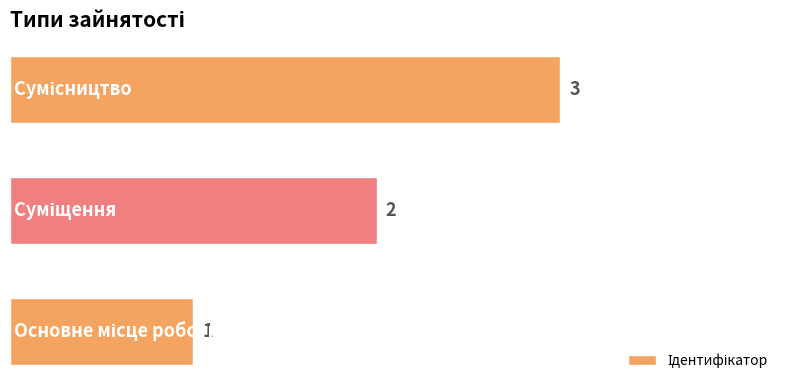

What is the maximum value shown in the chart?

3